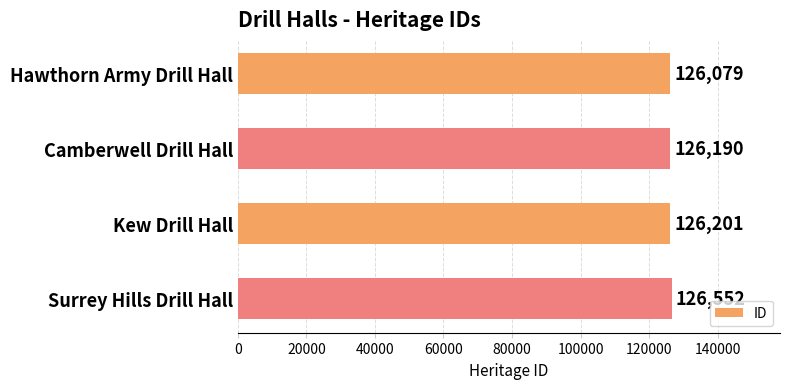

Which category has the highest value across all series?

Surrey Hills Drill Hall